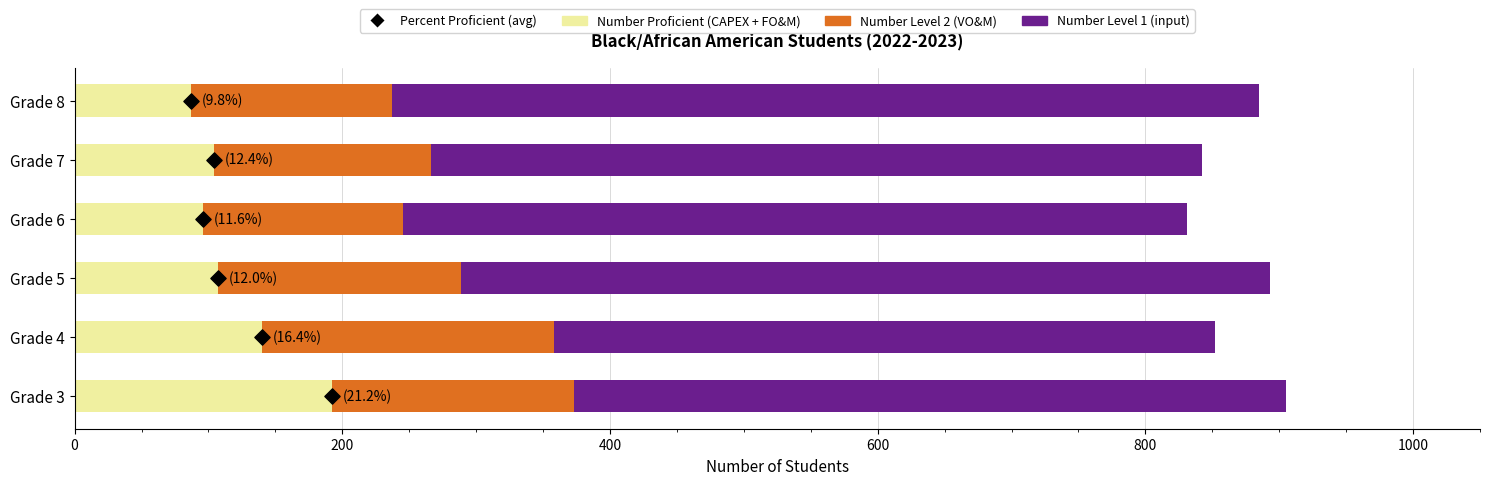

Which series has the largest Y range (max minus min)?

Number Level 1 (input)